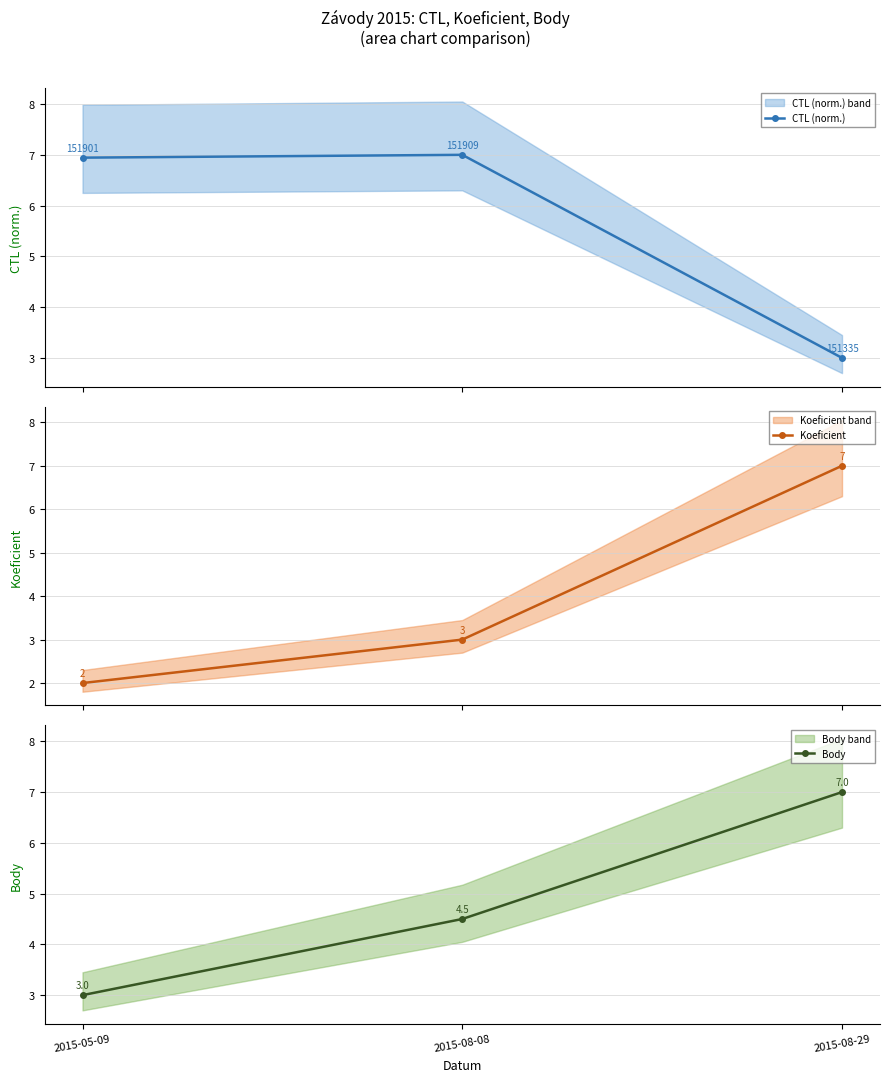

At which label does Body first exceed 4?

2015-08-08